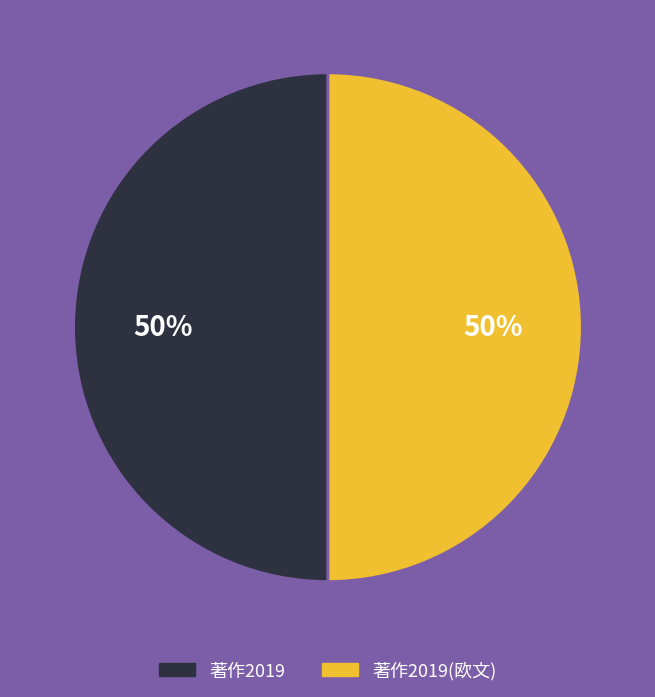

To the nearest percent, what is the average slice percentage?

50%